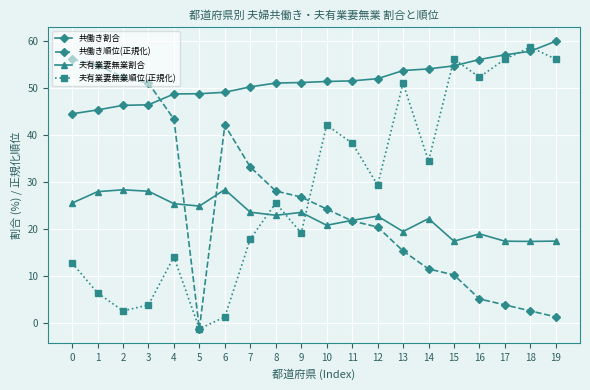

The 夫有業妻無業割合 series shows 19.0 at 16. True or false?

True